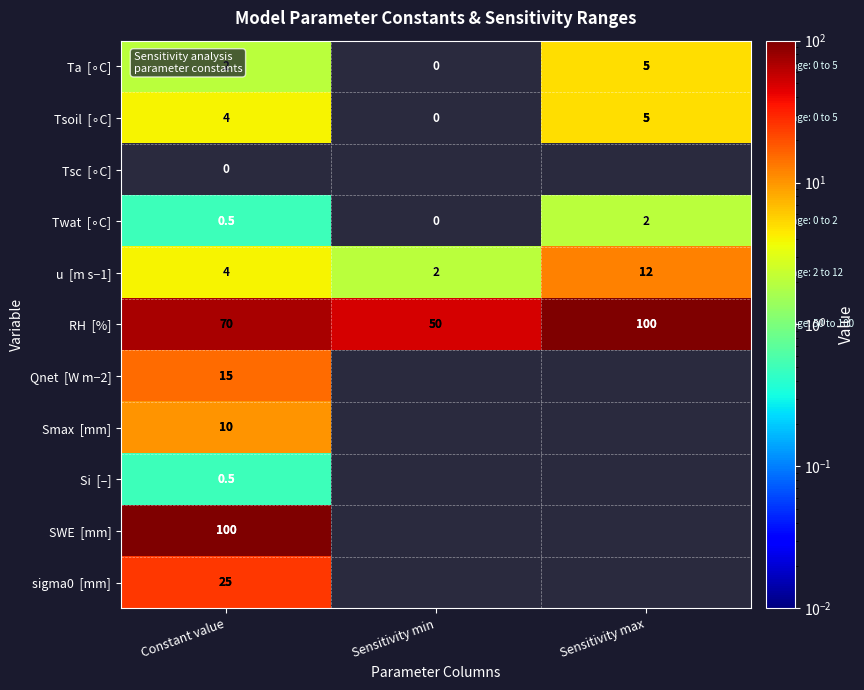

What is the difference between the highest and lowest values at Constant value?

100.0